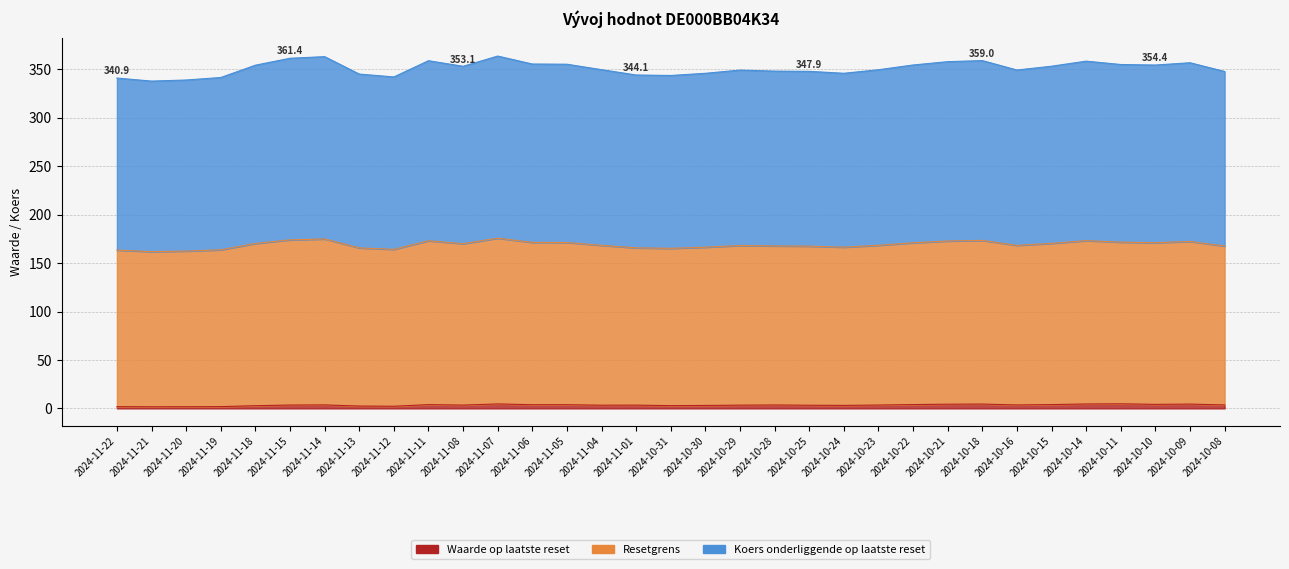

The Resetgrens series shows 467.2 at 2024-11-19. True or false?

False